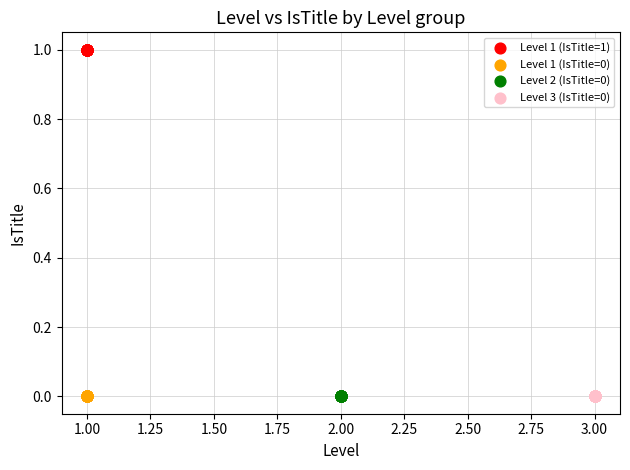

What are all the series names shown in the legend?

Level 1 (IsTitle=1), Level 1 (IsTitle=0), Level 2 (IsTitle=0), Level 3 (IsTitle=0)